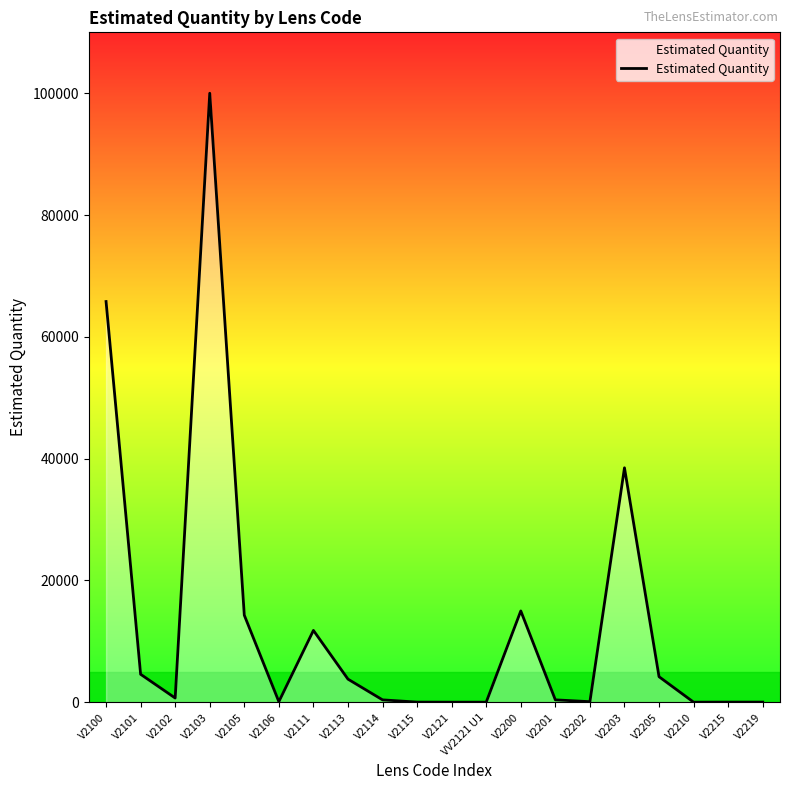

What value does the data have at V2205?

4200